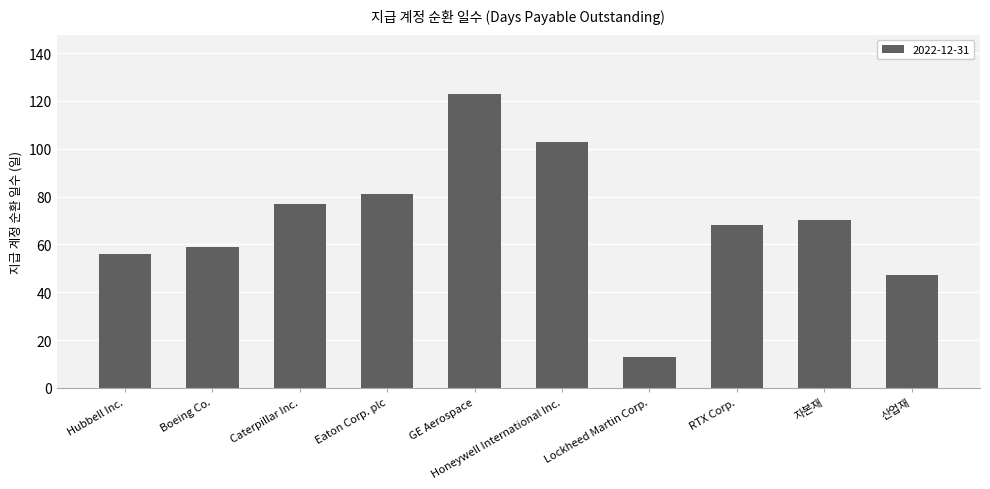

Is it true that the value at RTX Corp. is 68?

True